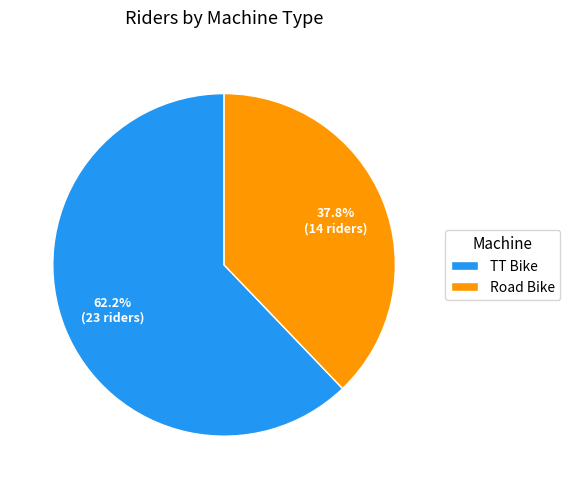

What is the majority slice?

TT Bike